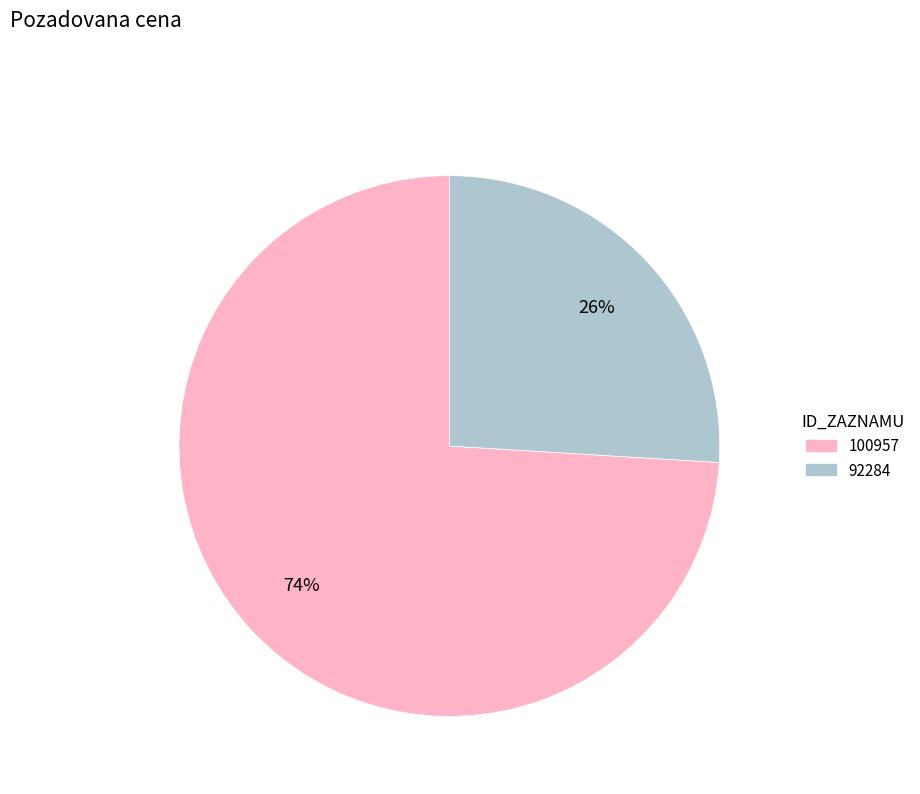

Which slice is the largest?

100957